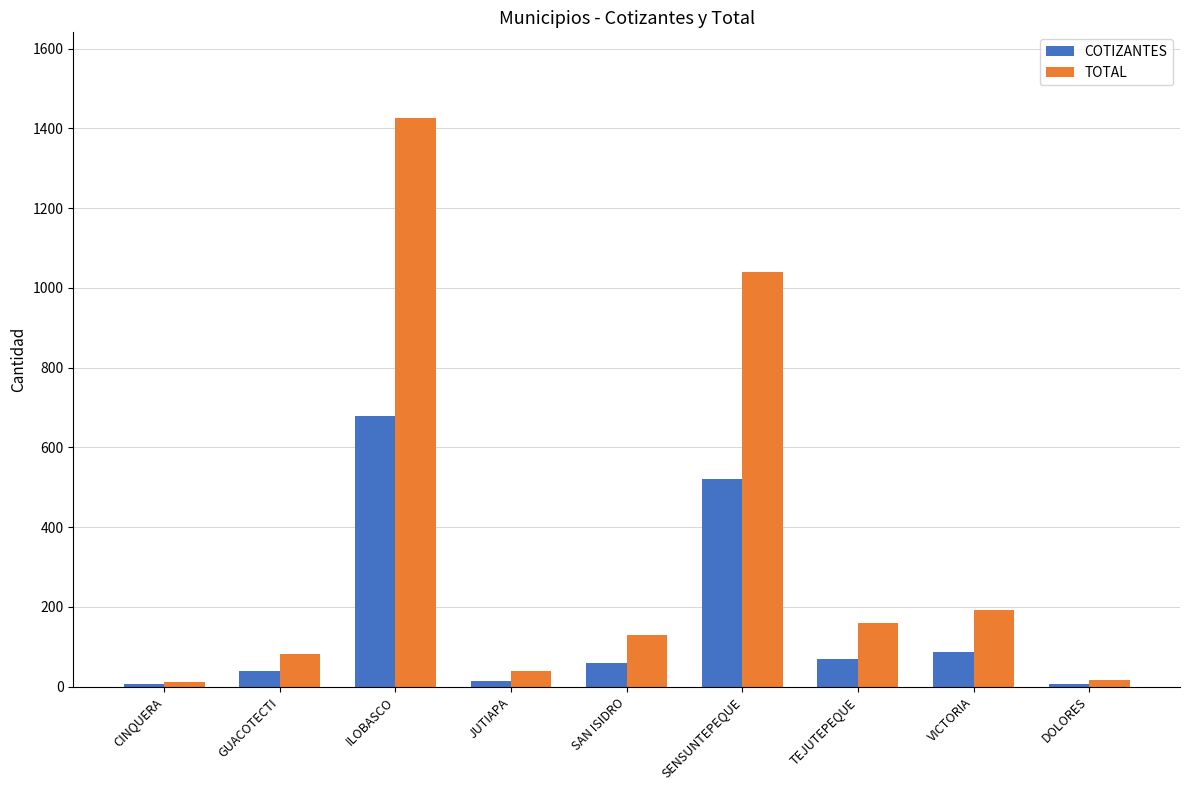

List the series in order of their peak value, highest first.

TOTAL, COTIZANTES